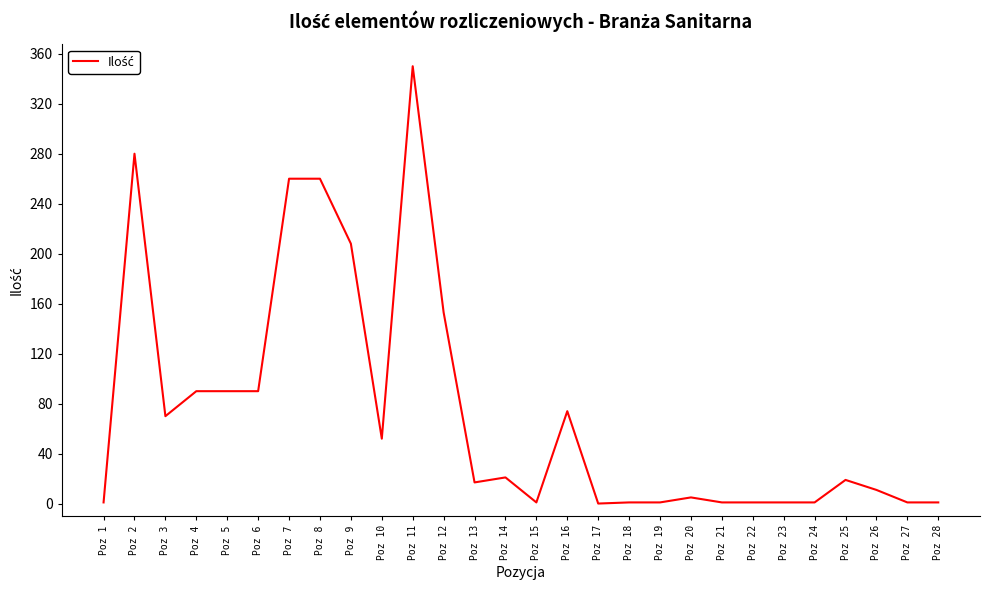

True or false: there are more than 0 points higher than both neighbors.

True